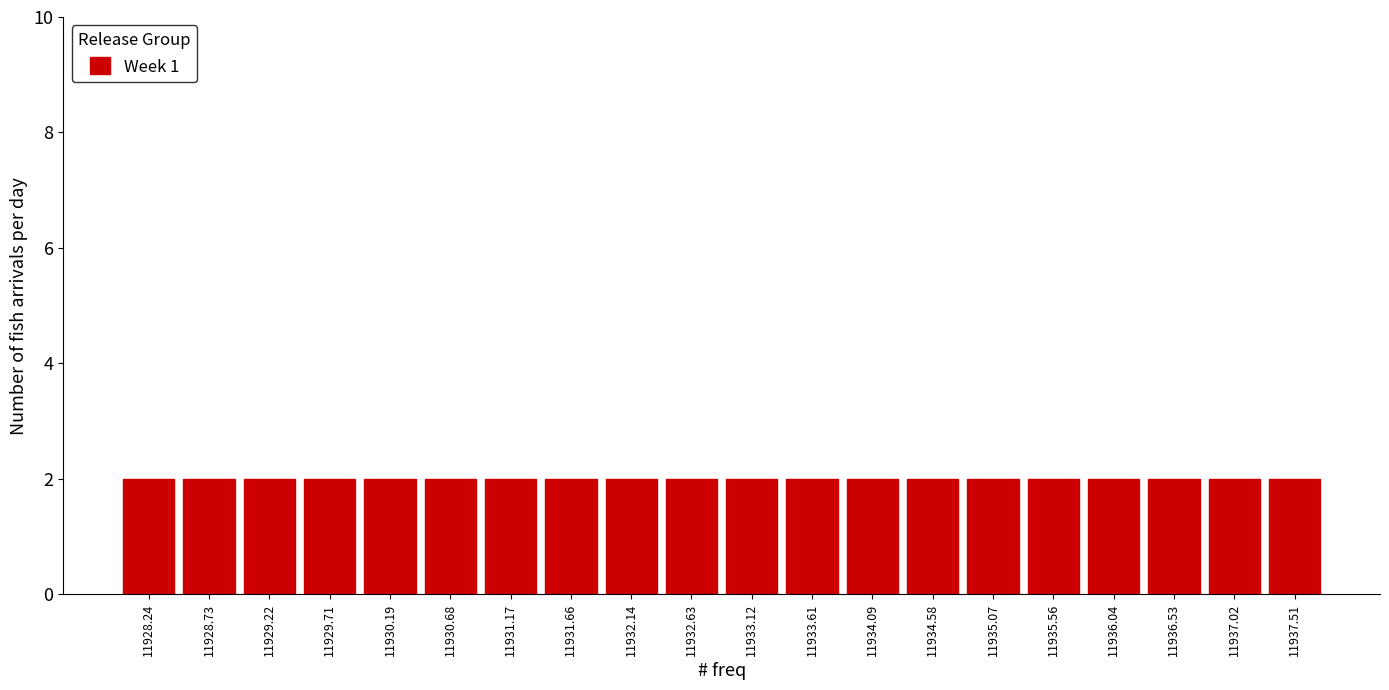

Reading left to right, list every bar in this chart as the range it spans on the x-axis followed by its height. Neither the bar edges nor the heights are printed on the chart, so give them approximately, as read against the axes.

11928.00 to 11928.50: 2
11928.50 to 11929.00: 2
11929.00 to 11929.45: 2
11929.45 to 11929.95: 2
11929.95 to 11930.45: 2
11930.45 to 11930.95: 2
11930.95 to 11931.40: 2
11931.40 to 11931.90: 2
11931.90 to 11932.40: 2
11932.40 to 11932.90: 2
11932.90 to 11933.35: 2
11933.35 to 11933.85: 2
11933.85 to 11934.35: 2
11934.35 to 11934.85: 2
11934.85 to 11935.30: 2
11935.30 to 11935.80: 2
11935.80 to 11936.30: 2
11936.30 to 11936.80: 2
11936.80 to 11937.25: 2
11937.25 to 11937.75: 2